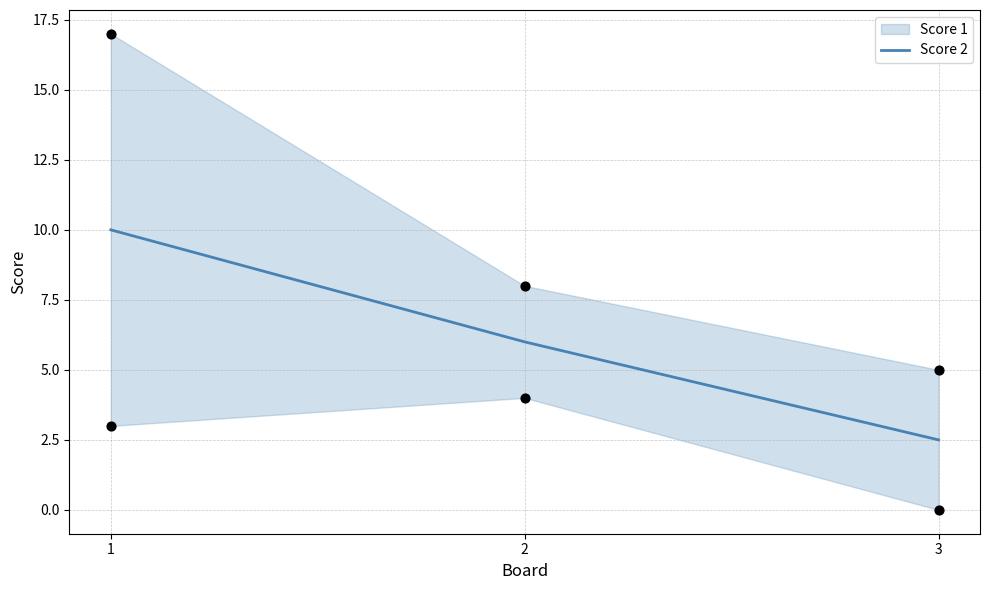

What is the change in value from 2 to 3?

-3.5